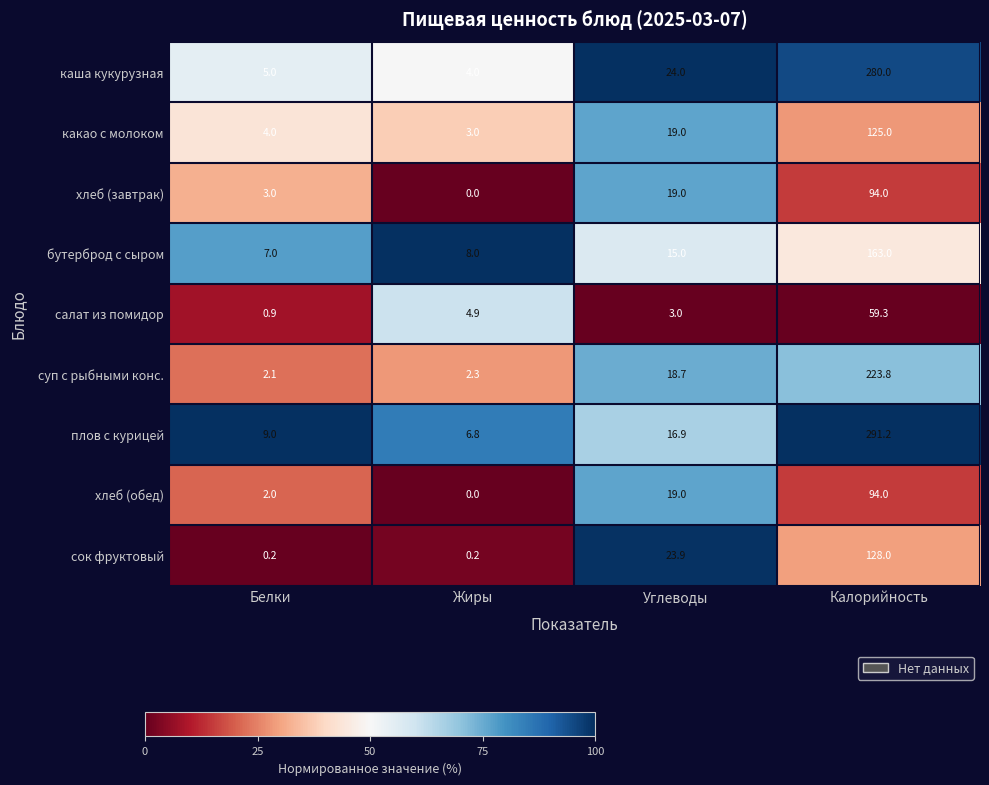

Read the бутерброд с сыром value at Белки.

7.0